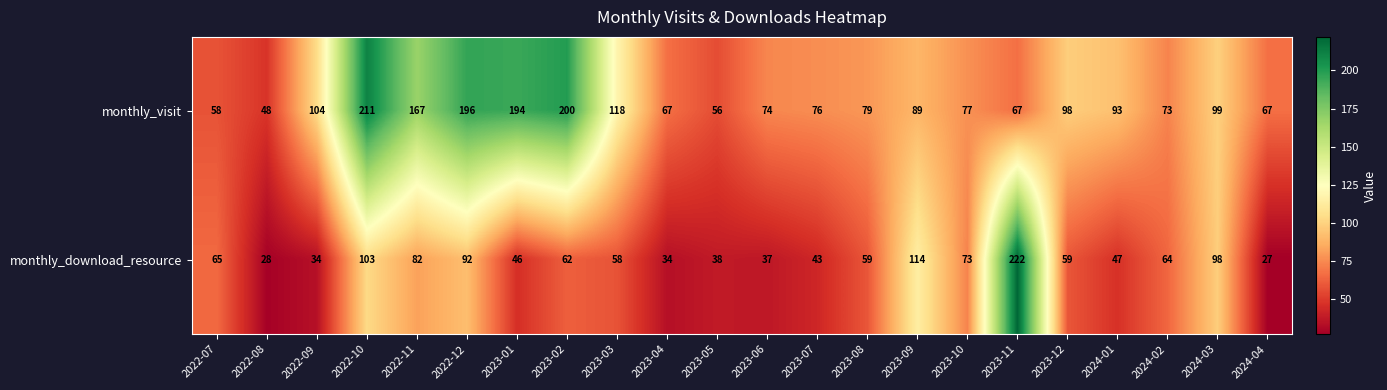

At 2022-09, list the series in order from smallest to largest.

monthly_download_resource, monthly_visit